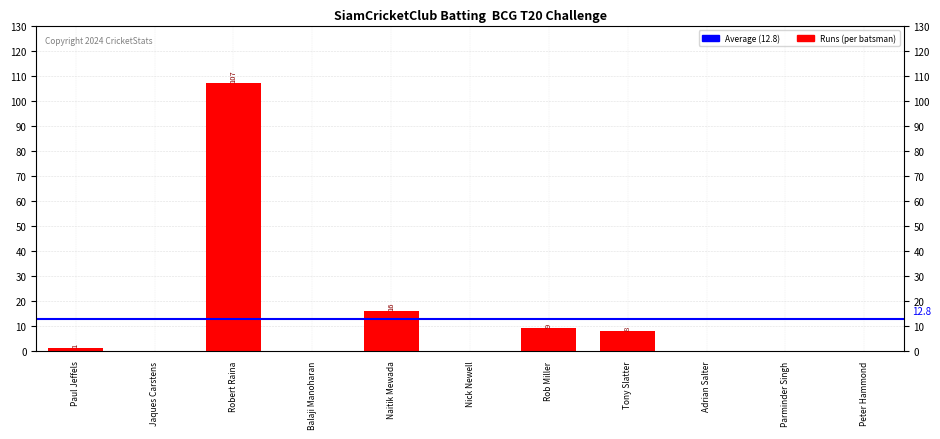

What value does the data have at Robert Raina, to the nearest 50?

100